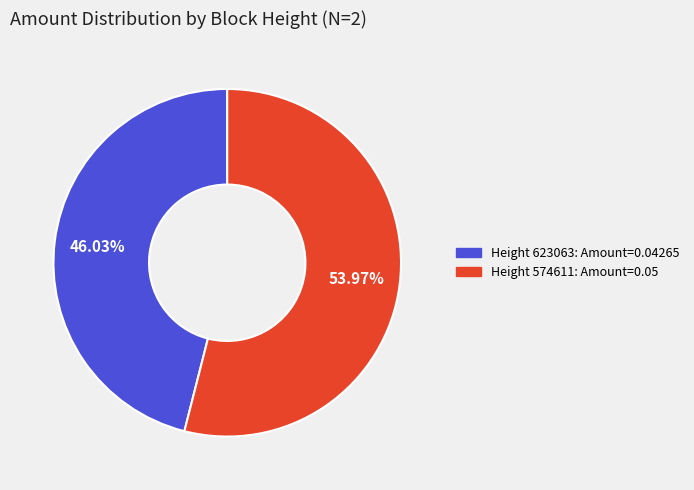

Rank the categories by value from lowest to highest.

Height 623063: Amount=0.04265, Height 574611: Amount=0.05